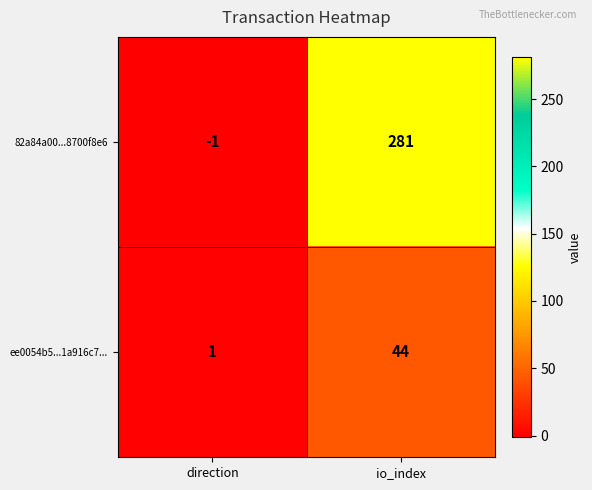

Between direction and io_index, which series saw the biggest shift?

82a84a00...8700f8e6